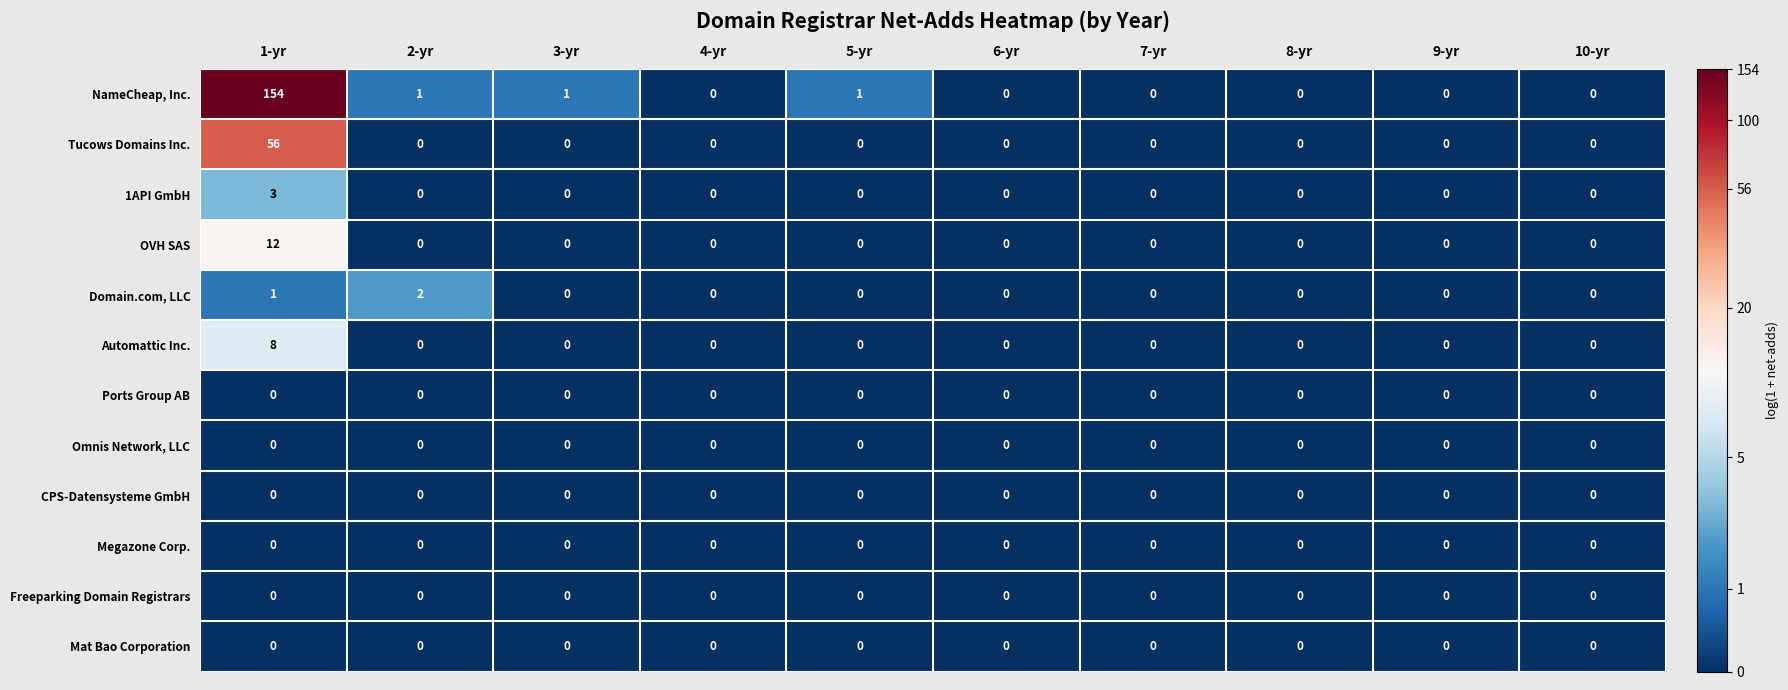

How many distinct data groups are displayed?

12